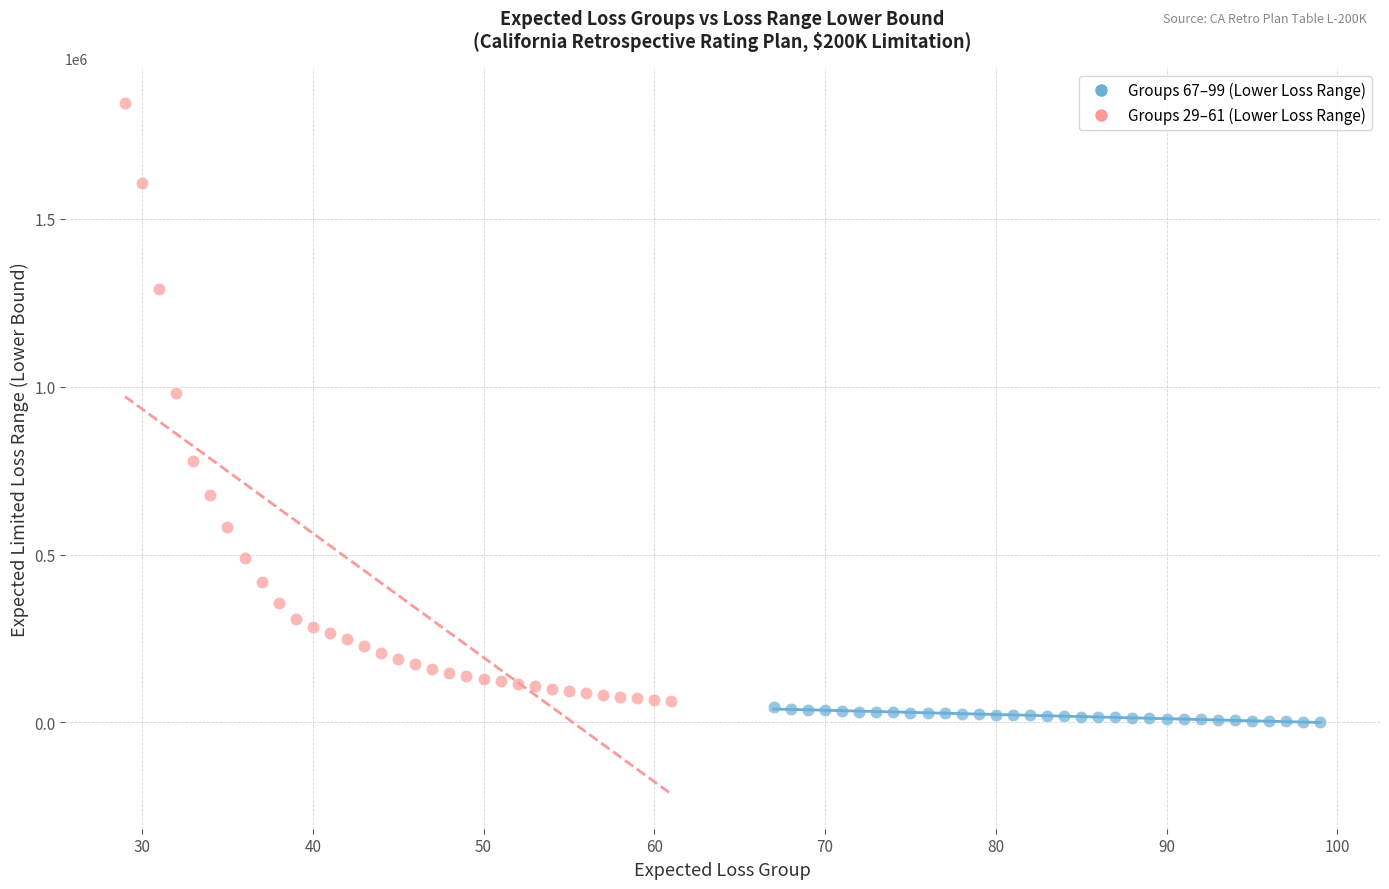

Which series contains the highest Y value?

Groups 29–61 (Lower Loss Range)